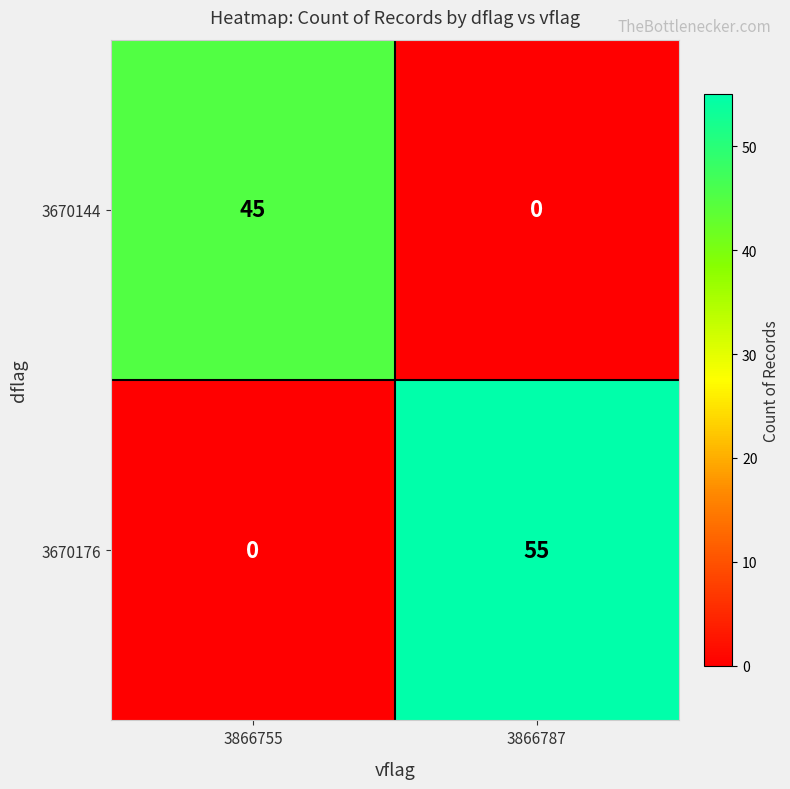

Is it true that 3670144 equals 0 at 3866787?

True